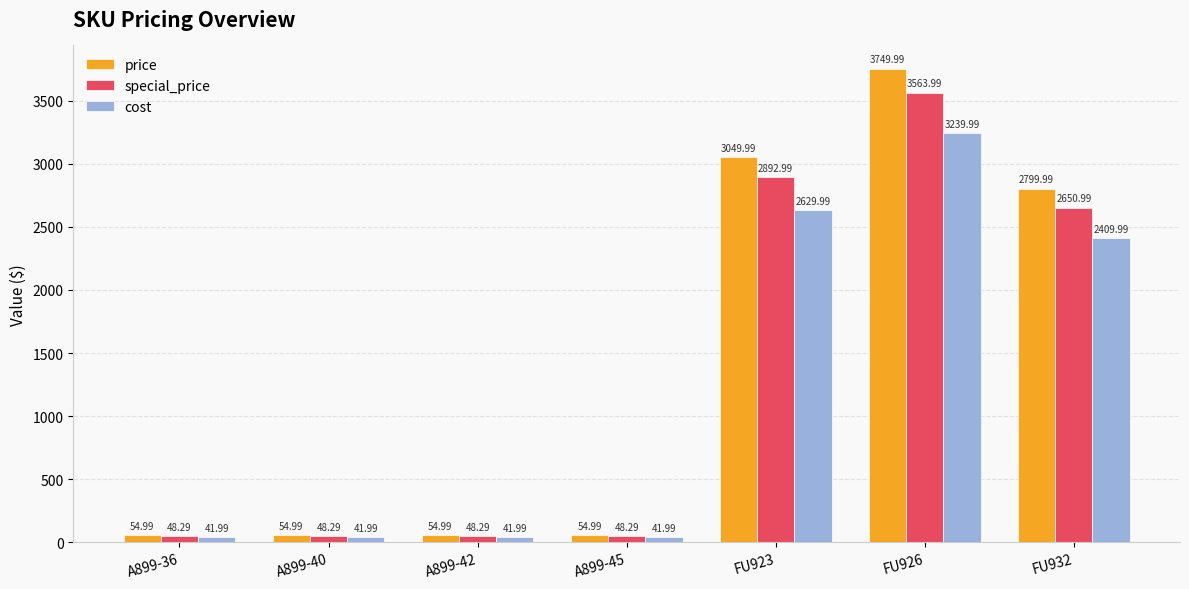

What is the label of the 2nd bar from the left?

A899-40